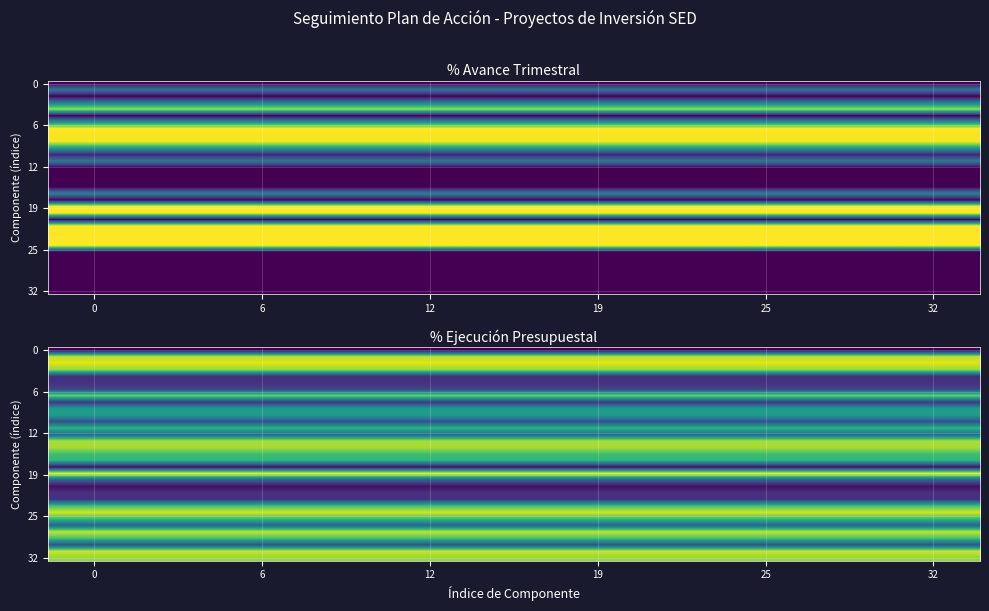

How many series are shown in this chart?

33